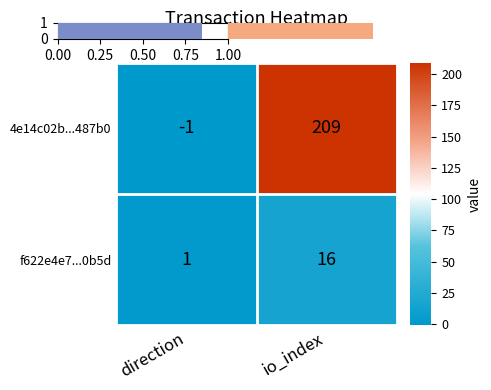

Reading left to right, what are all the values shown in this chart?

4e14c02b...487b0: -1	209
f622e4e7...0b5d: 1	16